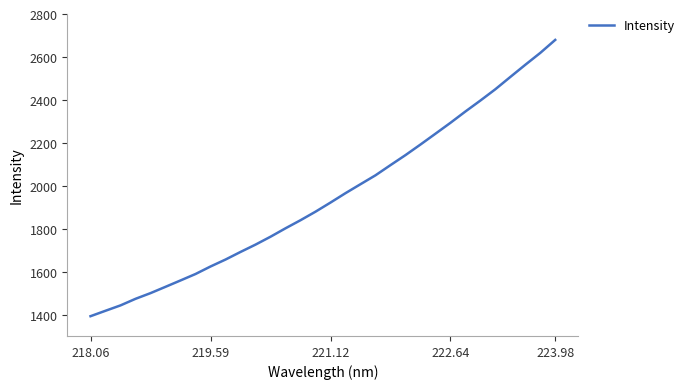

What is the greatest value displayed?

2679.3